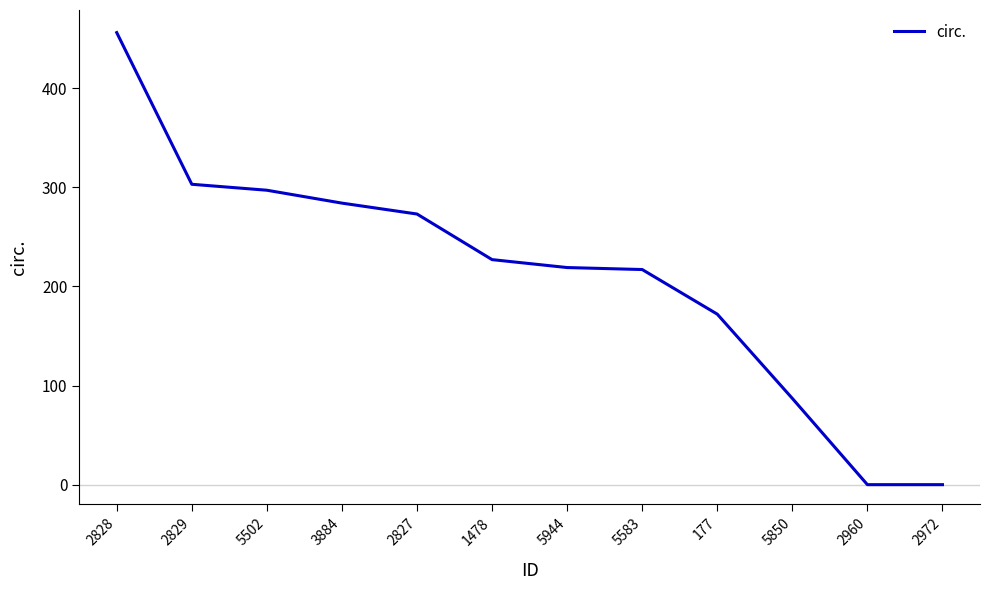

What position from the right is 2829?

11